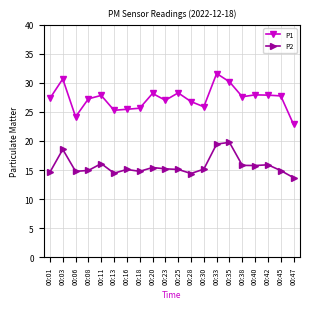

True or false: P2 and P1 intersect in this chart.

False